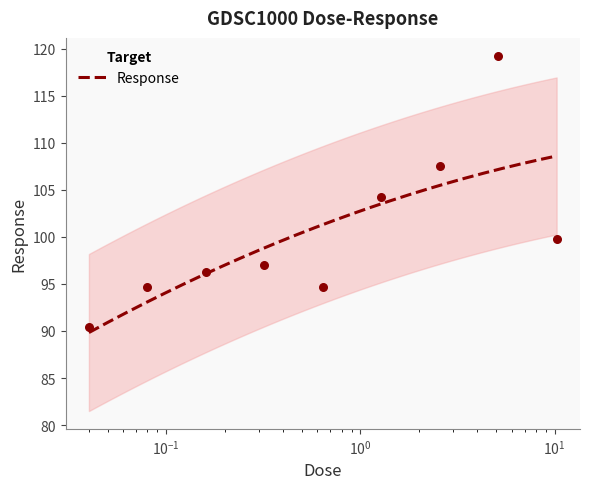

What is the ratio of the value at 0.08 to the value at 0.32?

1.0